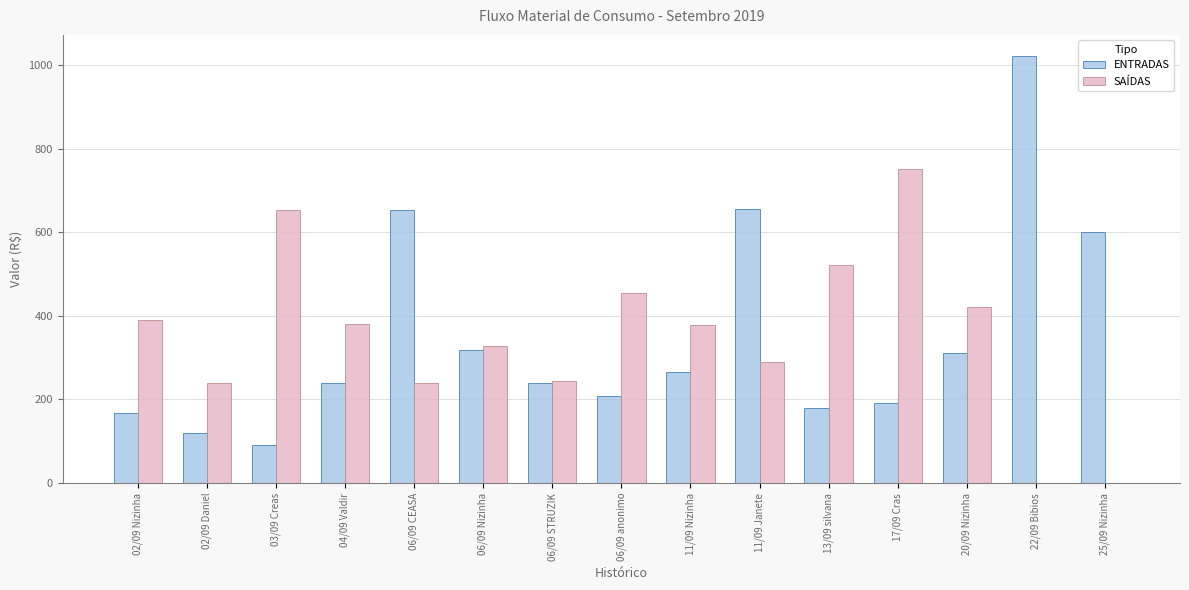

The value of SAÍDAS at 13/09 silvana is 314.3. True or false?

False